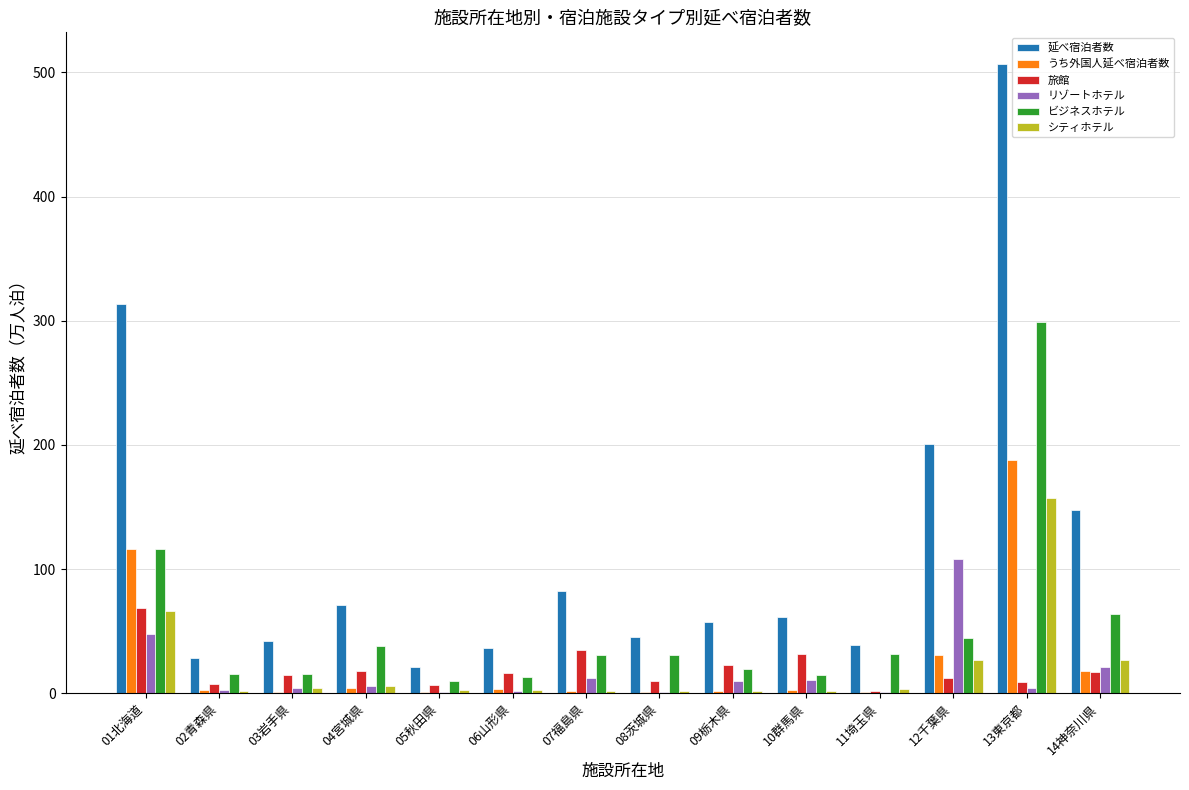

How many series are shown in this chart?

6